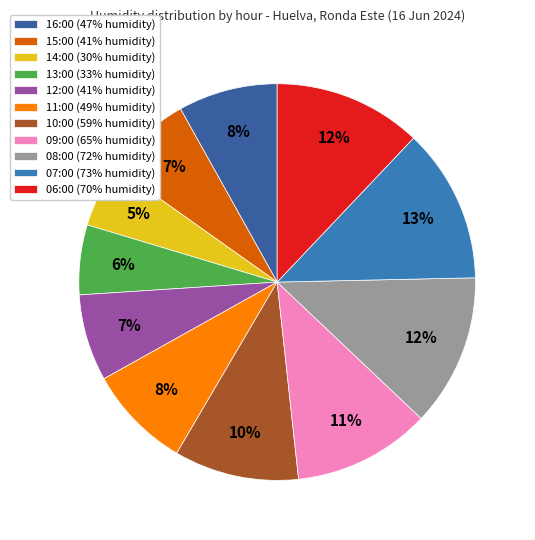

To the nearest percent, what portion does 13:00 represent?

6%